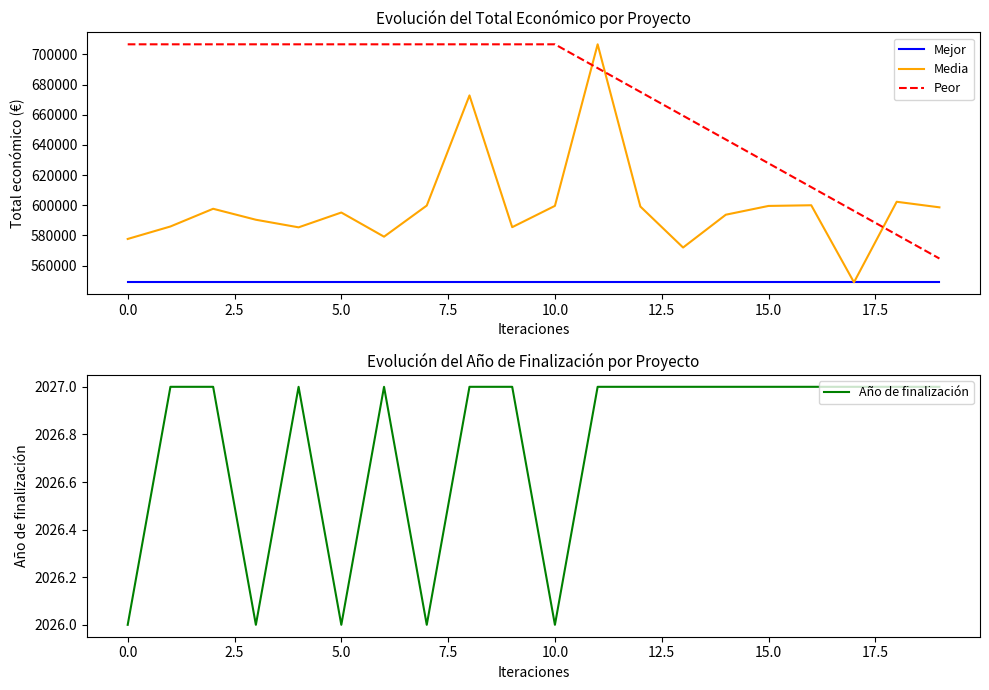

Which series has the largest total across all categories?

Peor